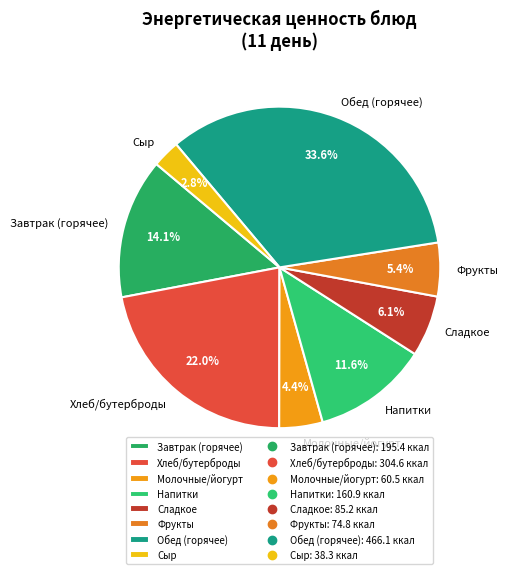

Which slice is the largest?

Обед (горячее)